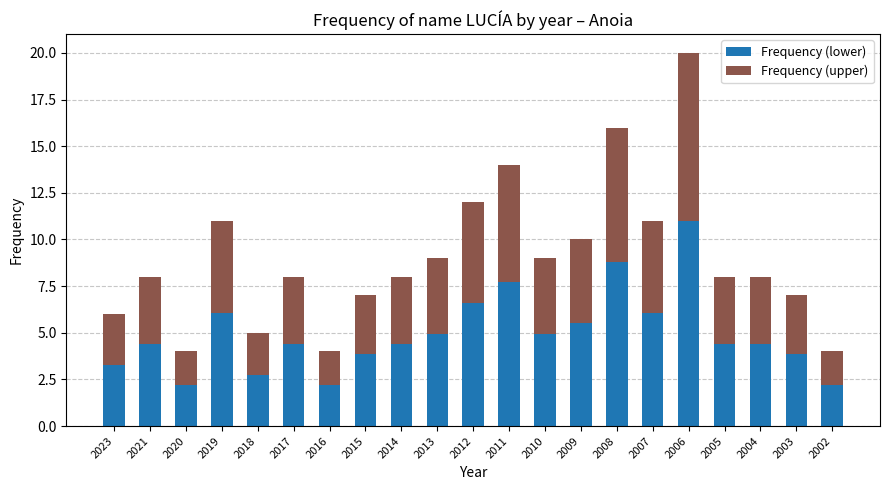

What is the minimum value for Frequency (lower)?

2.2